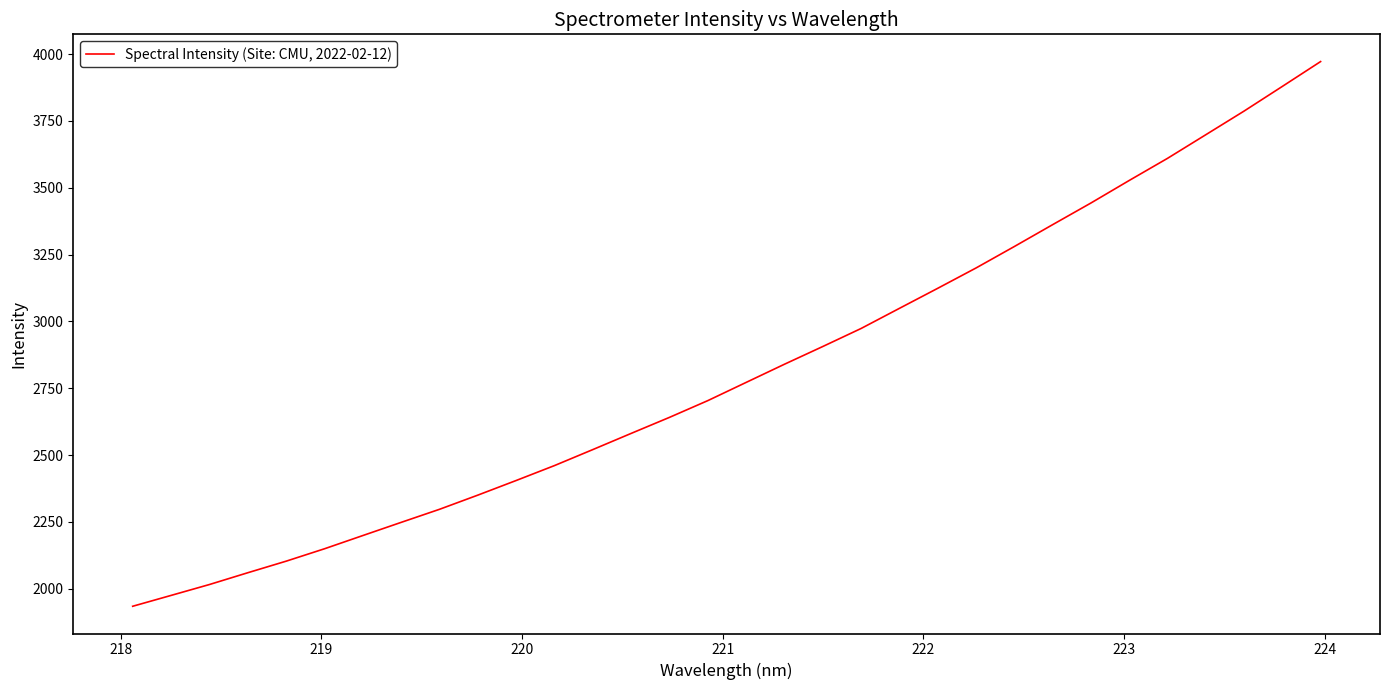

What is the difference between the maximum and minimum values?

2037.2